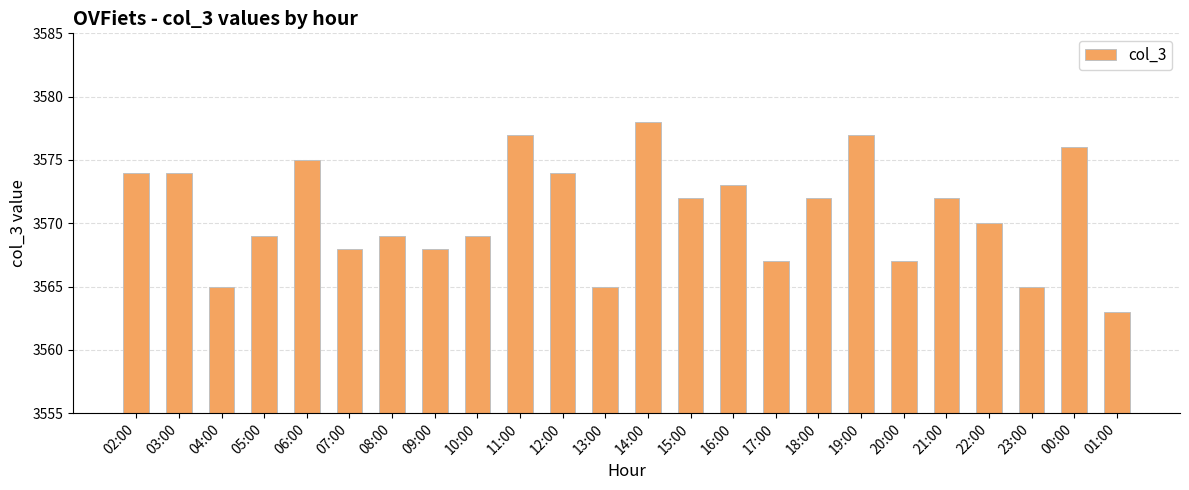

Reading left to right, list all the values displayed in this chart.

02:00=3574	03:00=3574	04:00=3565	05:00=3569	06:00=3575	07:00=3568	08:00=3569	09:00=3568	10:00=3569	11:00=3577	12:00=3574	13:00=3565	14:00=3578	15:00=3572	16:00=3573	17:00=3567	18:00=3572	19:00=3577	20:00=3567	21:00=3572	22:00=3570	23:00=3565	00:00=3576	01:00=3563